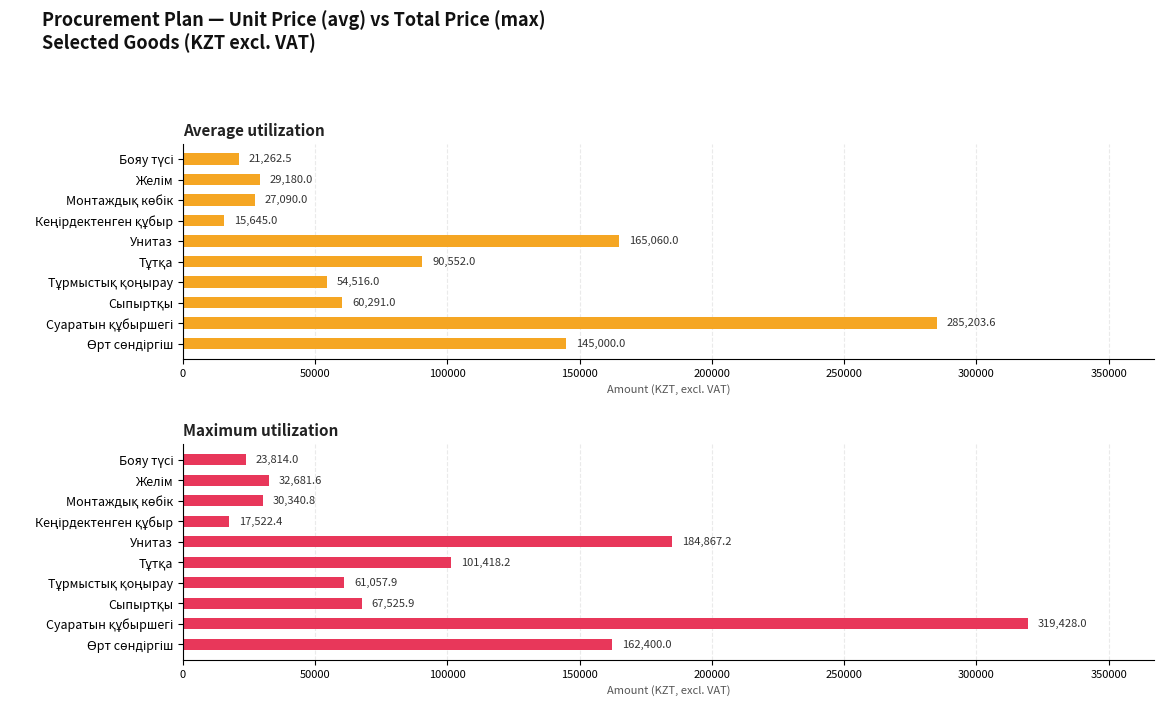

Rank the series by their average value, from highest to lowest.

Maximum utilization, Average utilization